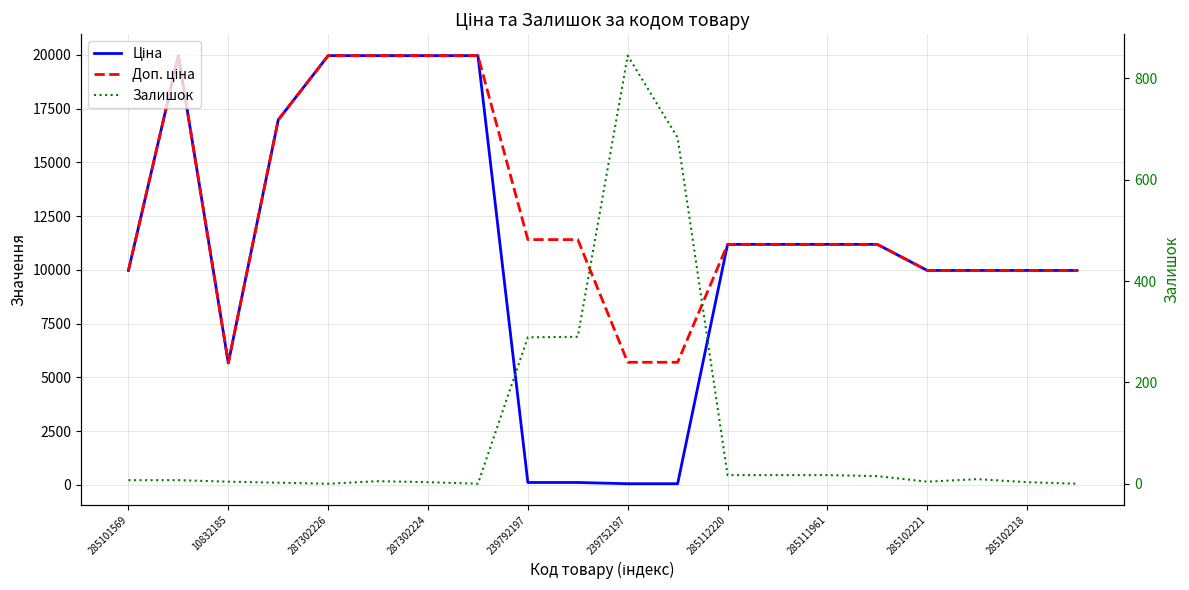

Reading left to right, list all the values displayed in this chart.

Ціна: 9975.0	19964.2	5673.8	16976.3	19964.2	19964.2	19964.2	19964.2	114.1	114.1	57.0	57.0	11188.2	11188.2	11188.2	11188.2	9975.0	9975.0	9975.0	9975.0
Доп. ціна: 9975.0	19964.2	5673.8	16976.3	19964.2	19964.2	19964.2	19964.2	11410.0	11410.0	5705.0	5705.0	11188.2	11188.2	11188.2	11188.2	9975.0	9975.0	9975.0	9975.0
Залишок: 7.0	7.0	4.0	2.0	0.0	5.0	3.0	0.0	289.0	290.0	845.0	683.0	17.0	17.0	17.0	15.0	4.0	9.0	3.0	0.0